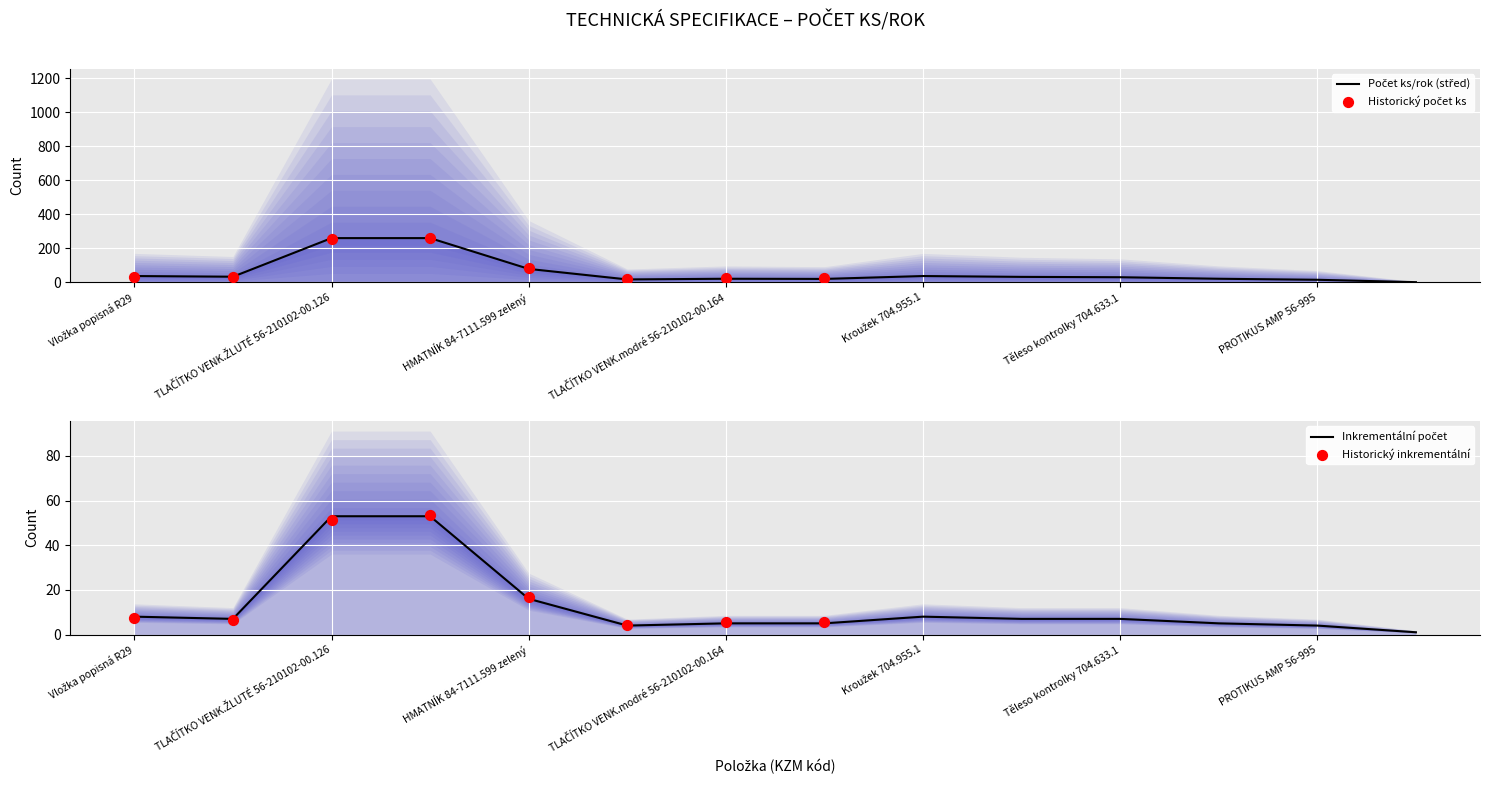

What is the ratio of the value at PROTIKUS AMP 56-995 to the value at Kroužek 704.955.1?

0.4